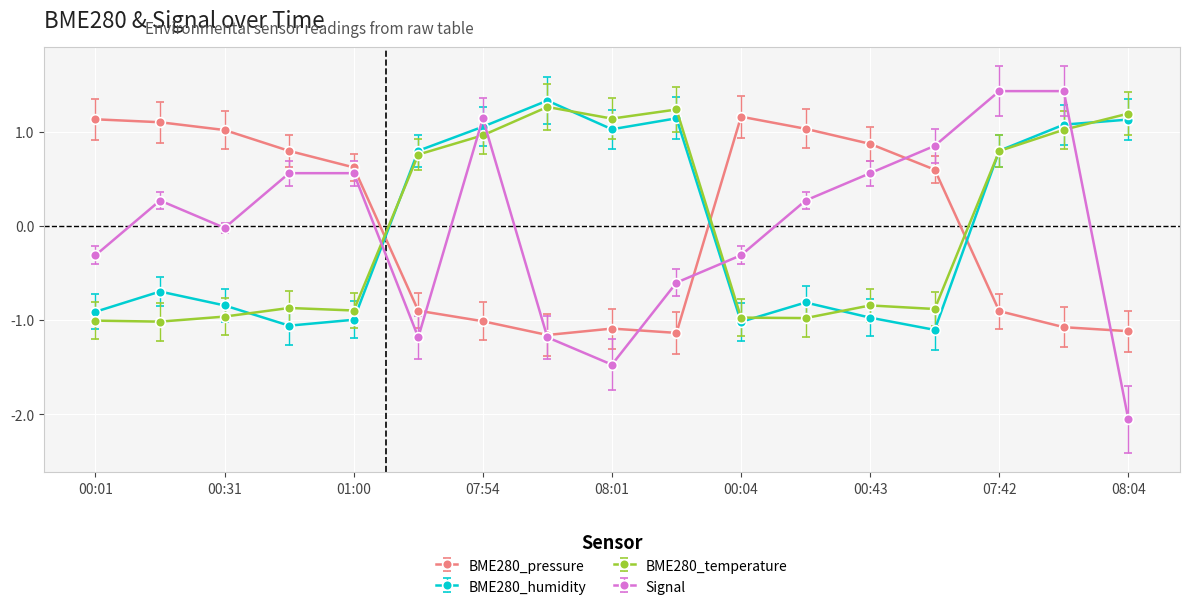

What is the maximum value shown in the chart?

1.4